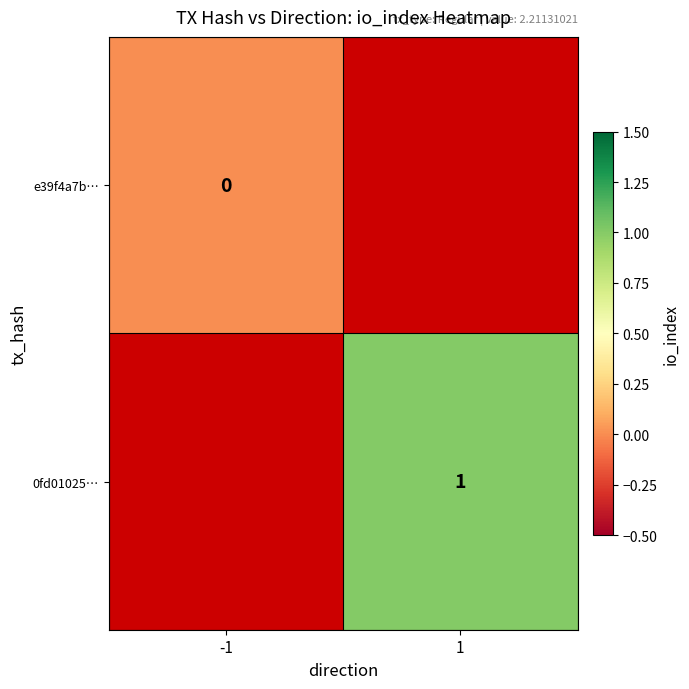

Which has a higher value, -1 or 1?

1